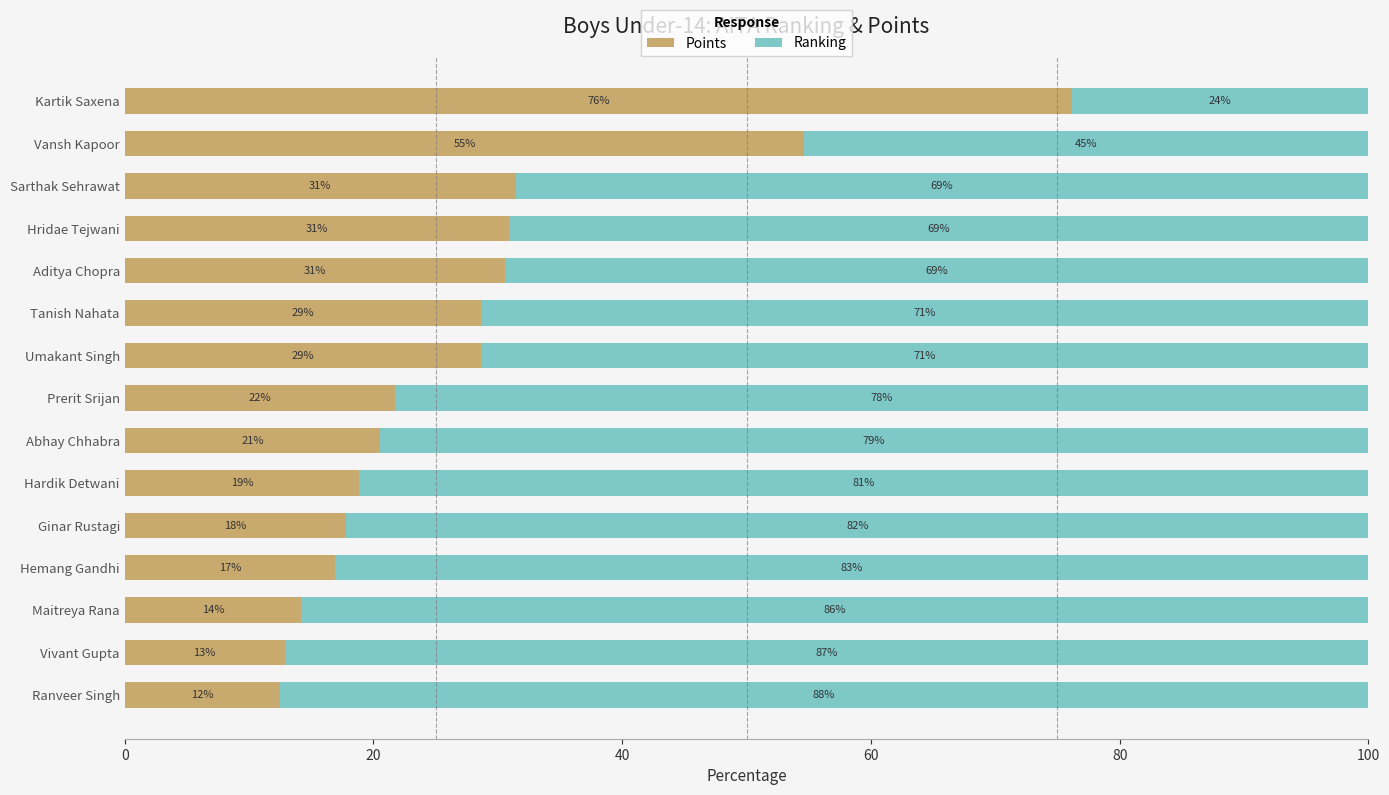

What is the total value across all series at Prerit Srijan?

100.0